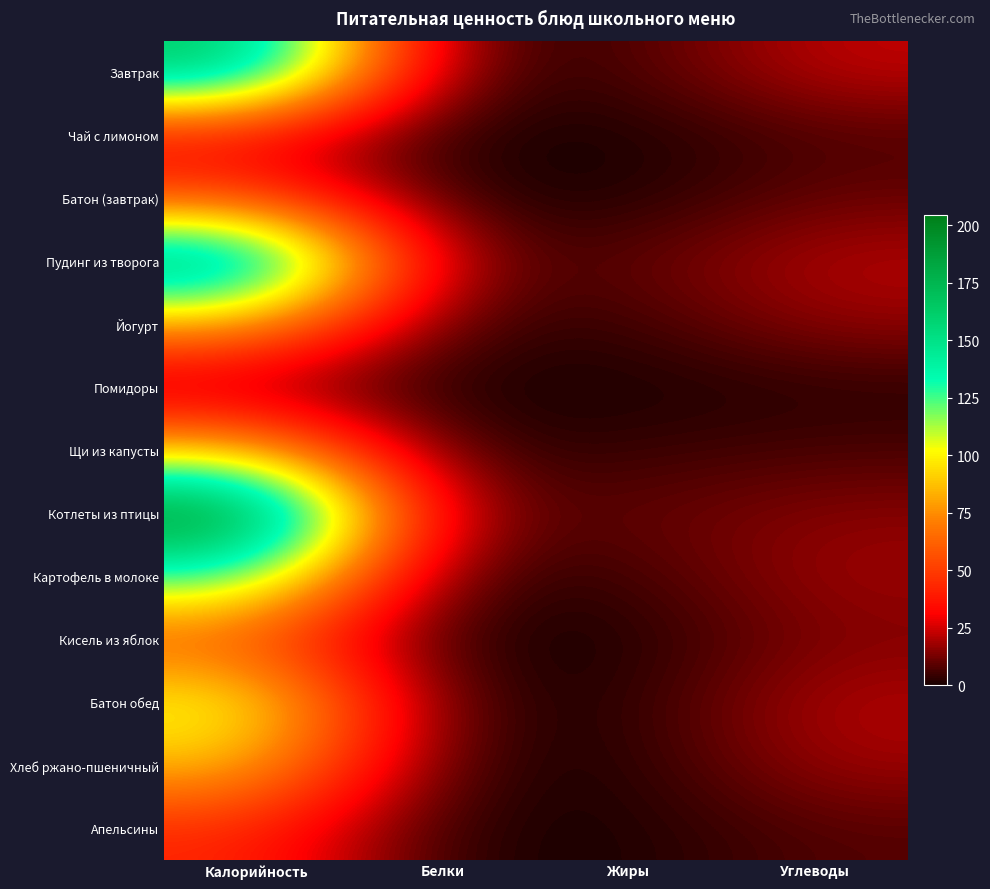

At how many categories does at least one series exceed 137?

1